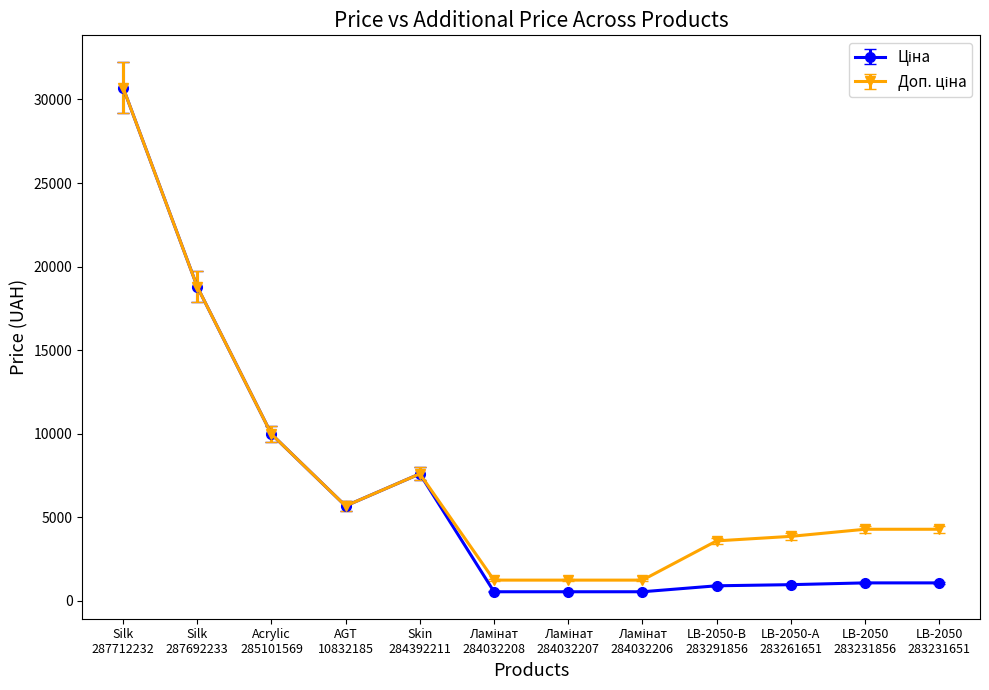

At how many categories does at least one series exceed 8693?

3